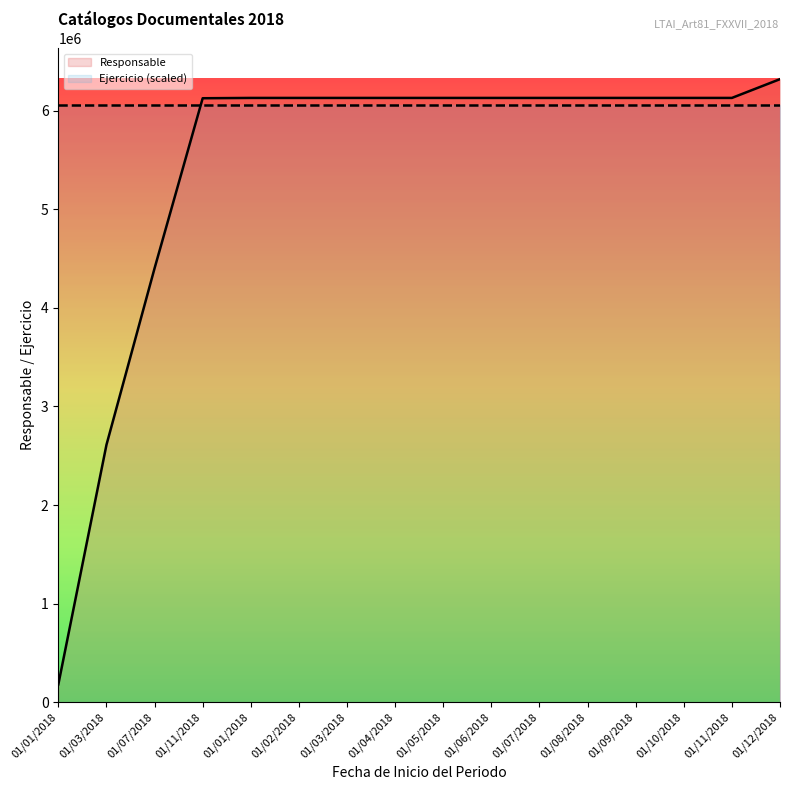

Is this an area chart (filled region under the line)?

No